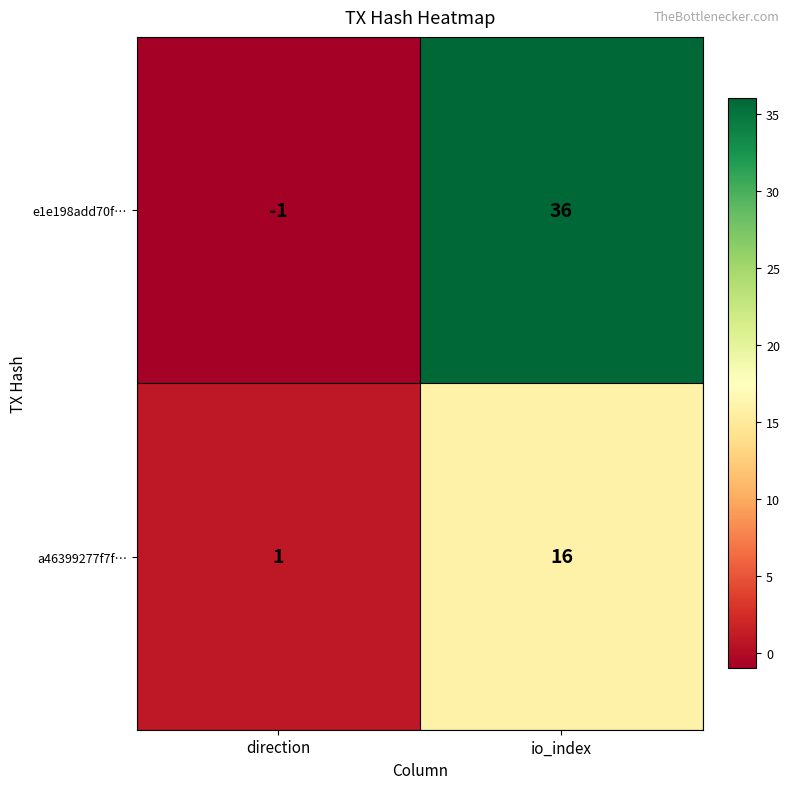

The e1e198add70f… series shows 36 at io_index. True or false?

True